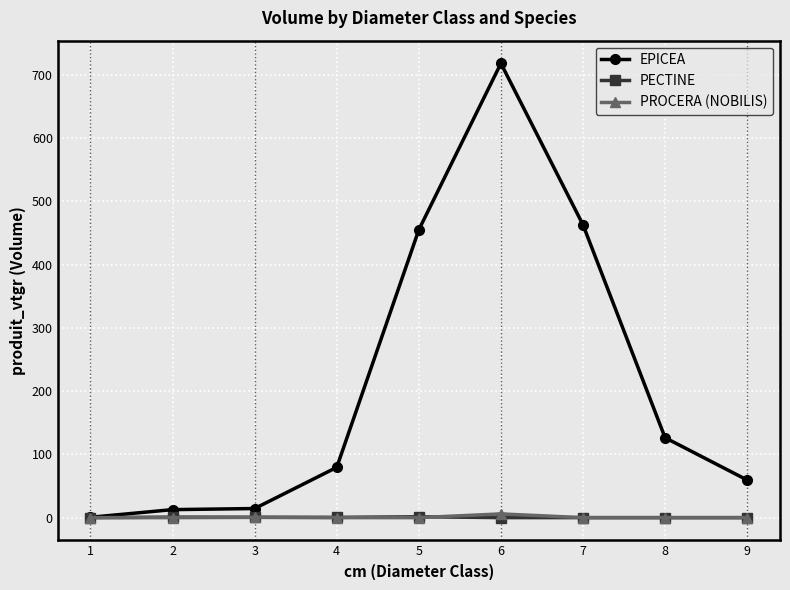

Does the chart display data point markers on the line(s)?

Yes